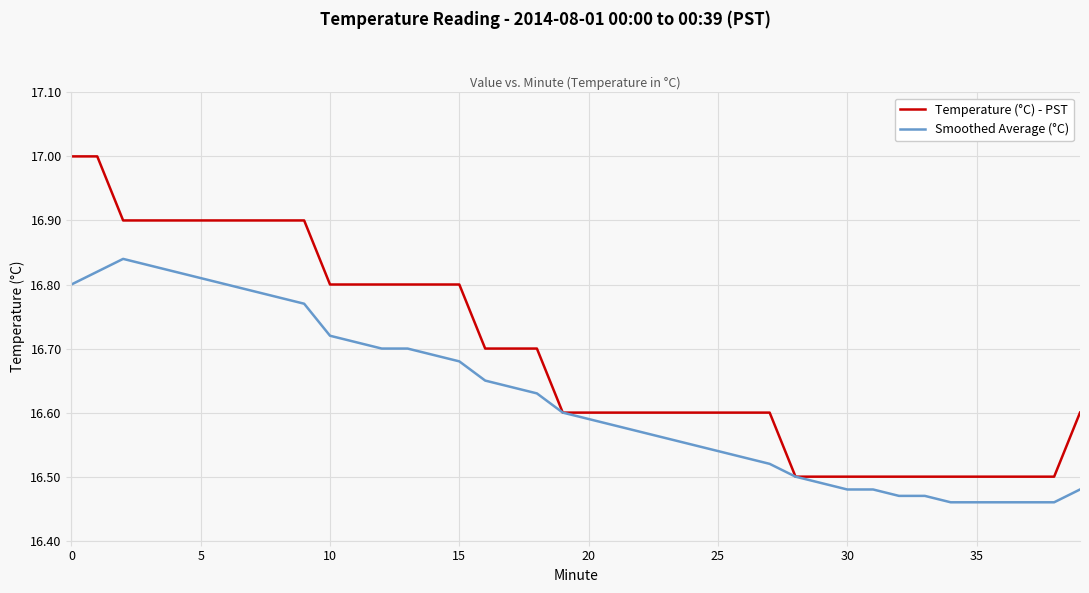

What are all the series names shown in the legend?

Temperature (°C) - PST, Smoothed Average (°C)